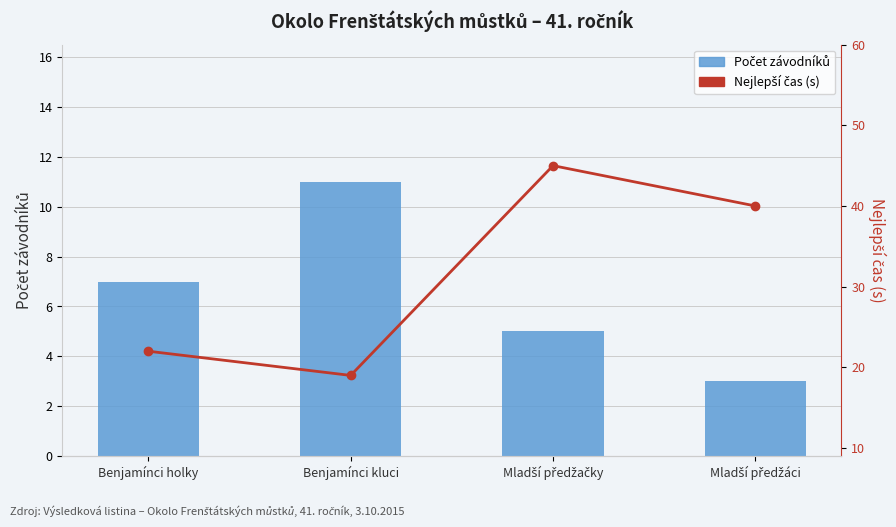

List the labels in order of Počet závodníků value, smallest first.

Mladší předžáci, Mladší předžačky, Benjamínci holky, Benjamínci kluci